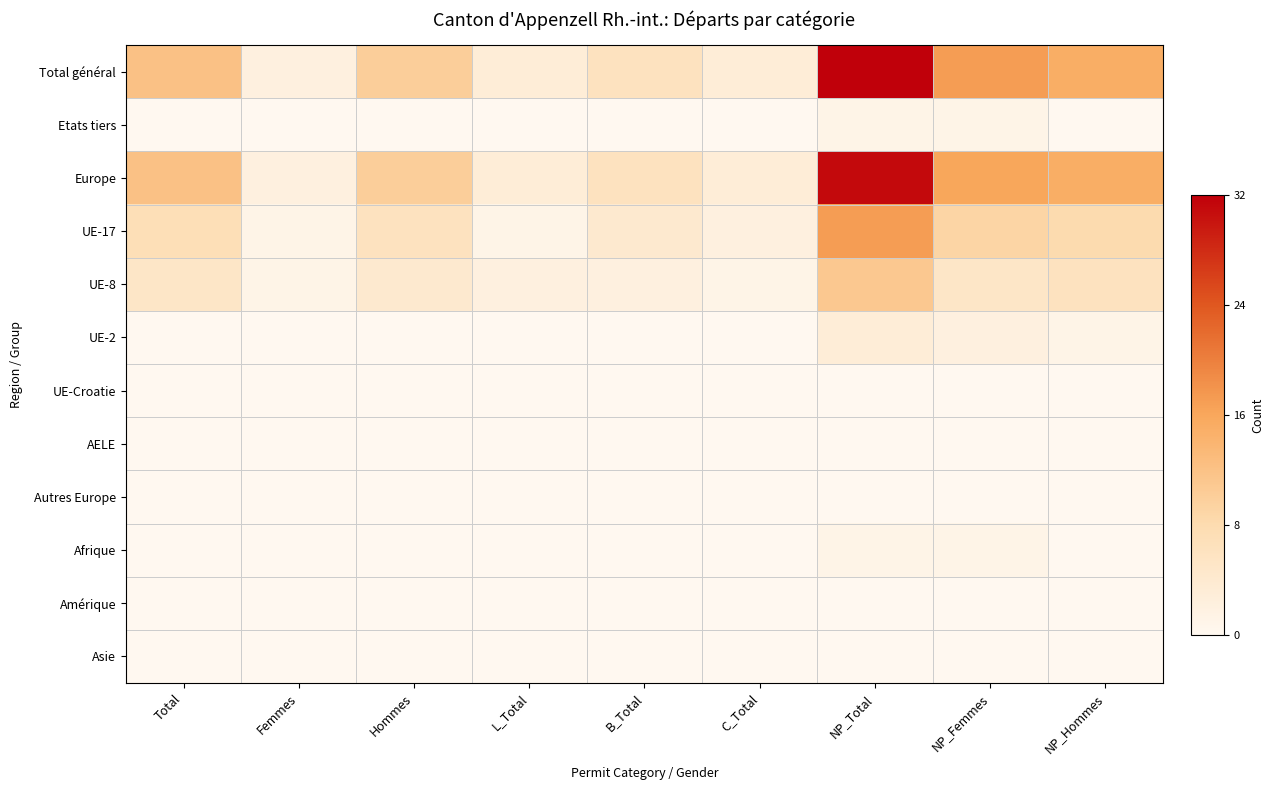

Between B_Total and NP_Total, which is larger?

NP_Total